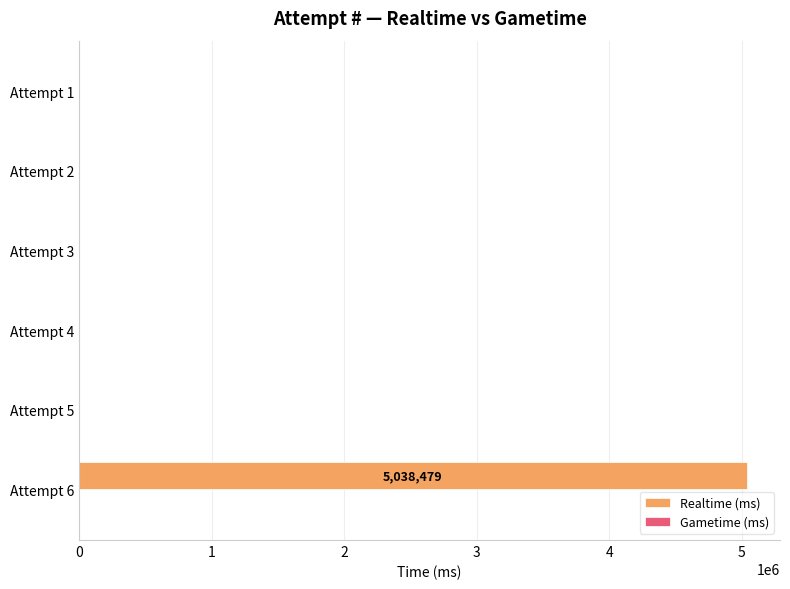

Reading bottom to top, list all the values displayed in this chart.

Attempt 6=5038479	Attempt 5=0	Attempt 4=0	Attempt 3=0	Attempt 2=0	Attempt 1=0